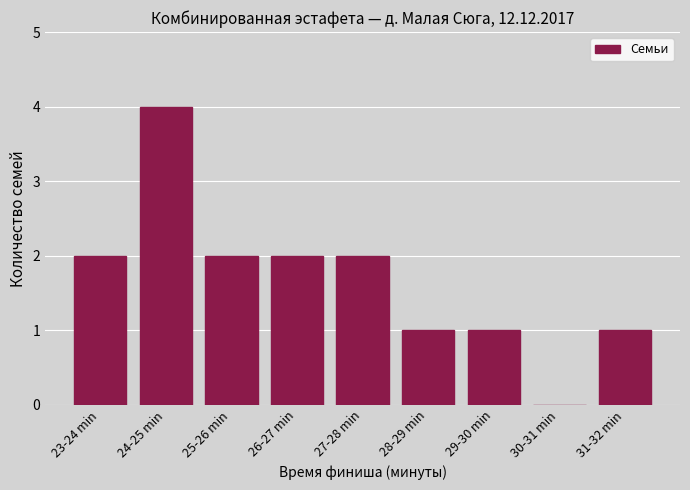

Reading left to right, transcribe all the data shown in this chart.

23-24 min=2	24-25 min=4	25-26 min=2	26-27 min=2	27-28 min=2	28-29 min=1	29-30 min=1	30-31 min=0	31-32 min=1